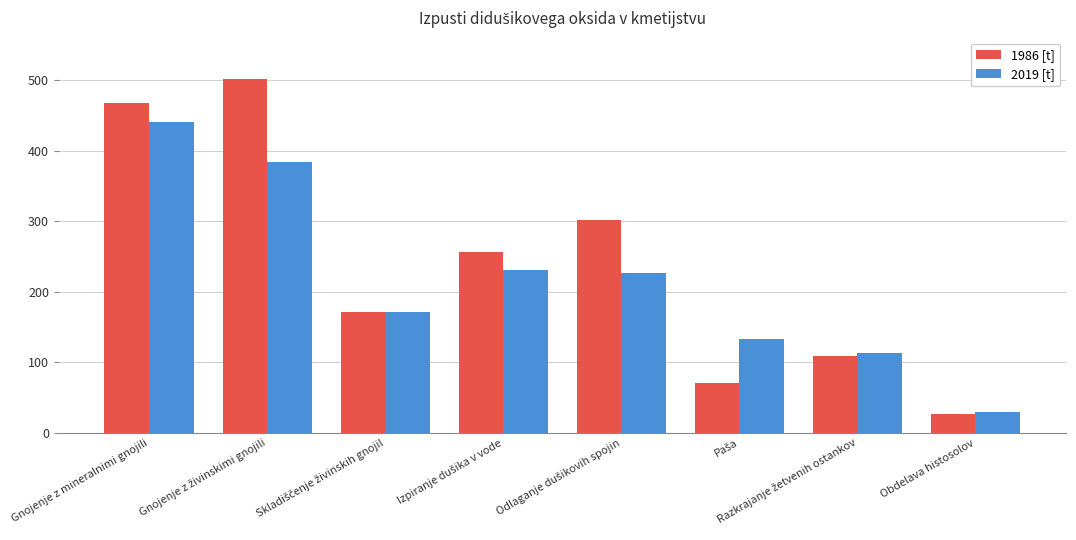

At how many categories does at least one series exceed 267?

3